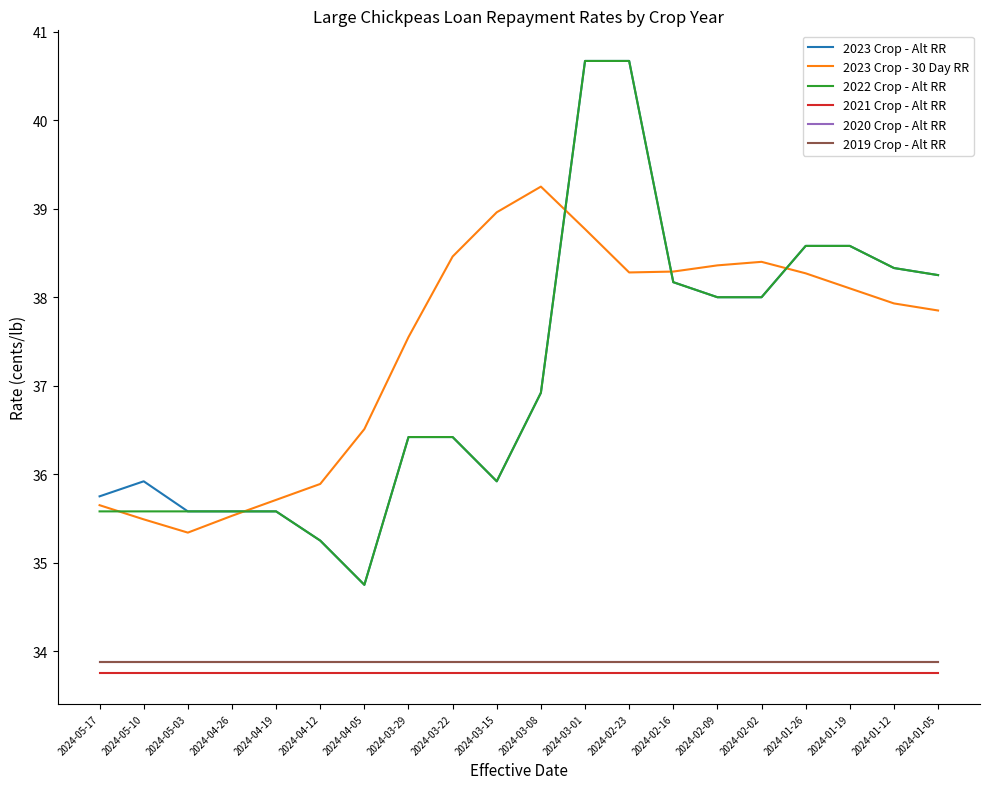

True or false: 2020 Crop - Alt RR and 2023 Crop - Alt RR intersect in this chart.

False